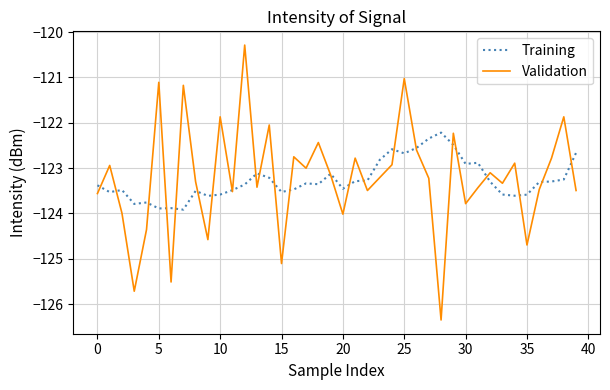

List the series in order of their peak value, highest first.

Validation, Training